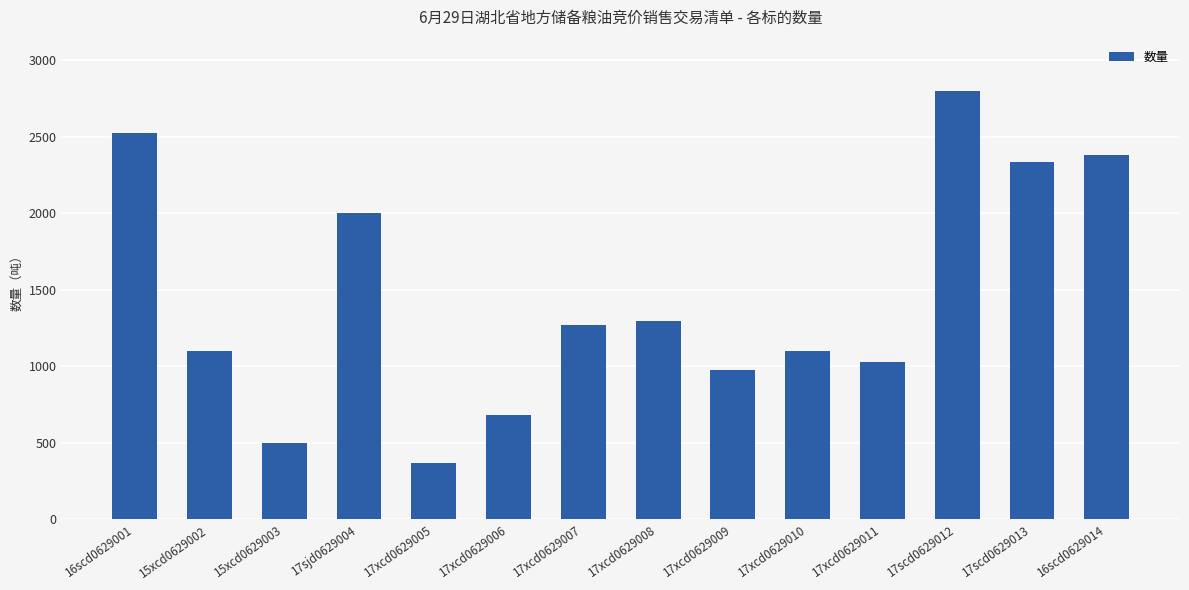

Which label corresponds to the smallest value in the chart?

17xcd0629005